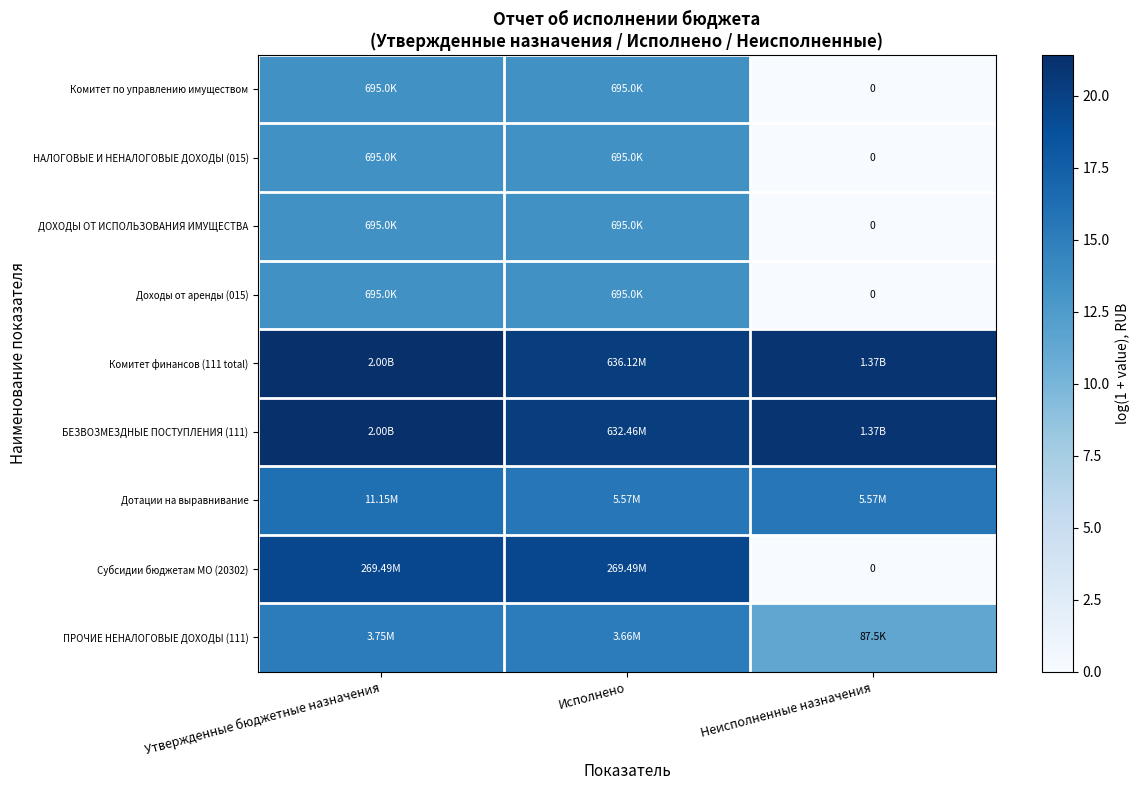

Between Неисполненные назначения and Утвержденные бюджетные назначения, which is larger?

Утвержденные бюджетные назначения